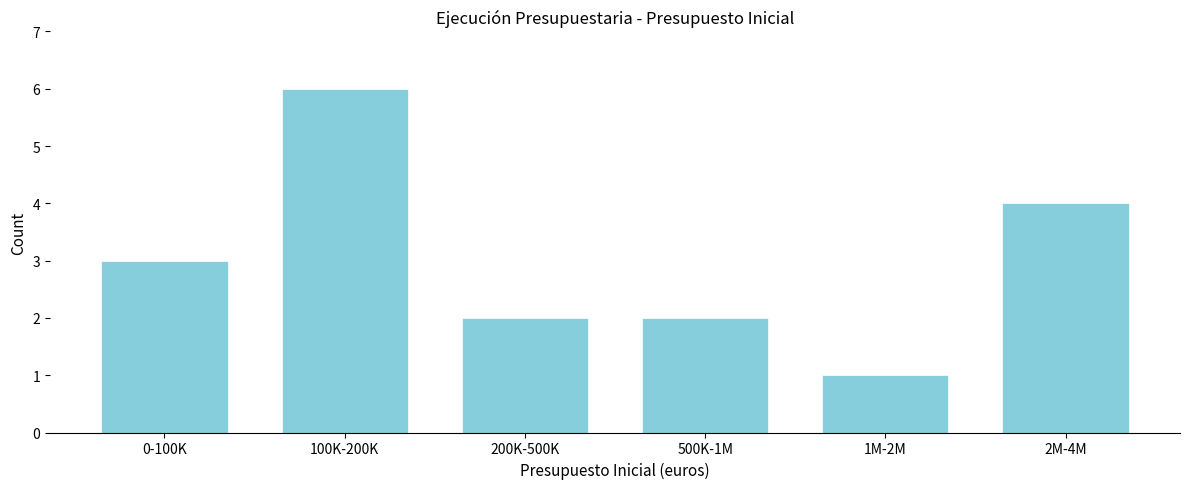

Reading left to right, extract all data points from this chart.

3	6	2	2	1	4